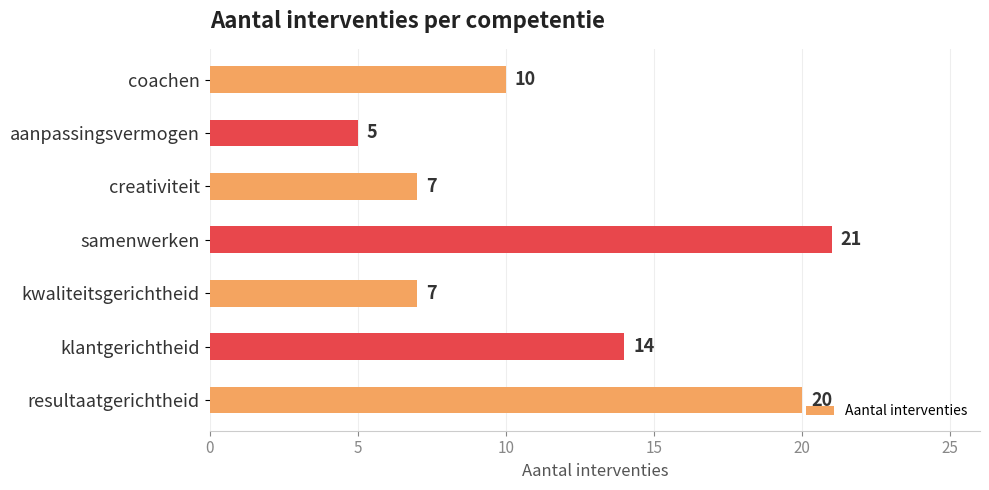

What is the ratio of the value at coachen to the value at kwaliteitsgerichtheid?

1.4